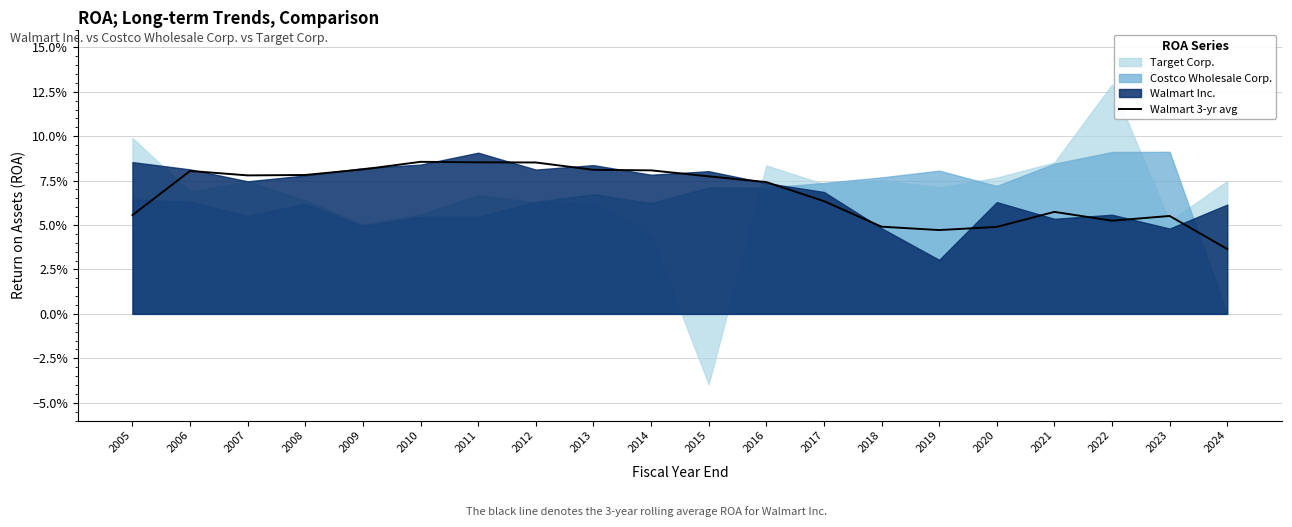

How many values are between 0 and 1?

20